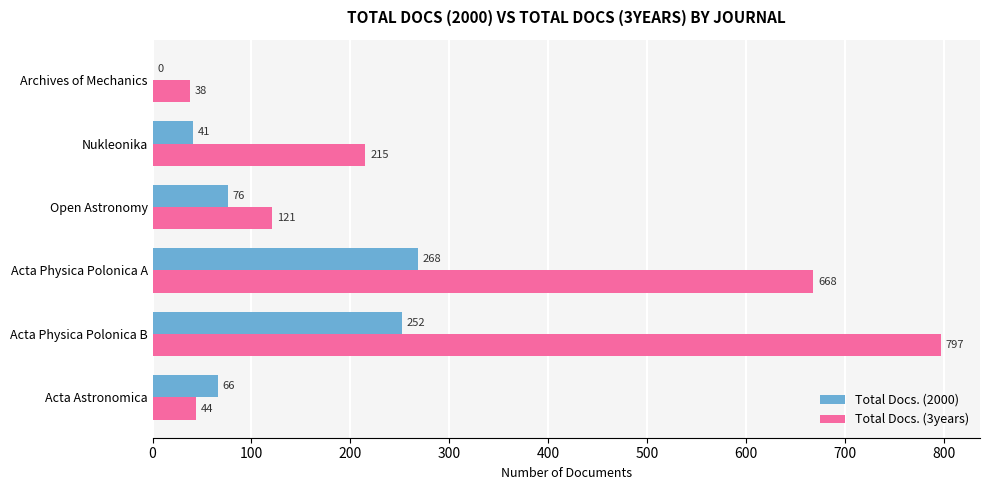

True or false: Total Docs. (3years) has a value of 410 at Acta Physica Polonica A.

False